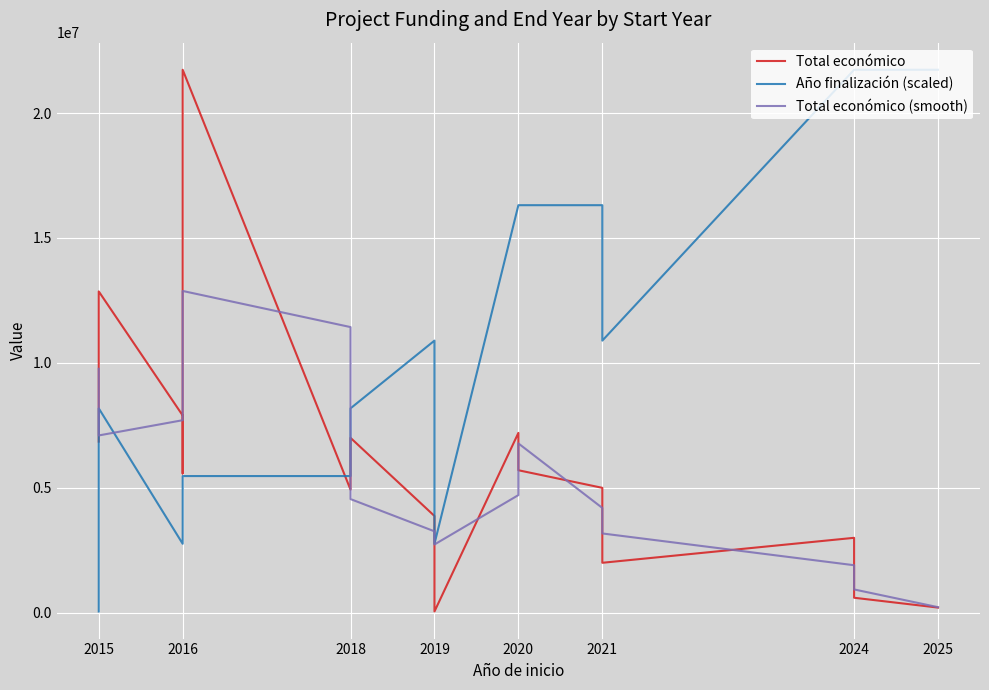

What are all the series names shown in the legend?

Total económico, Año finalización (scaled), Total económico (smooth)